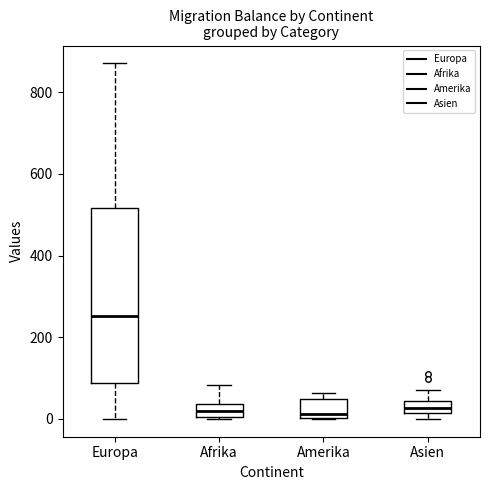

Which box is the tallest, from its lower edge to its upper edge?

Europa